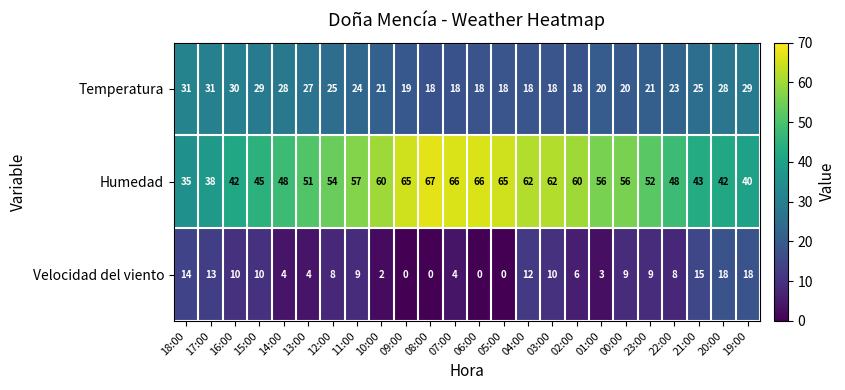

At 10:00, list the series in order from largest to smallest.

Humedad, Temperatura, Velocidad del viento